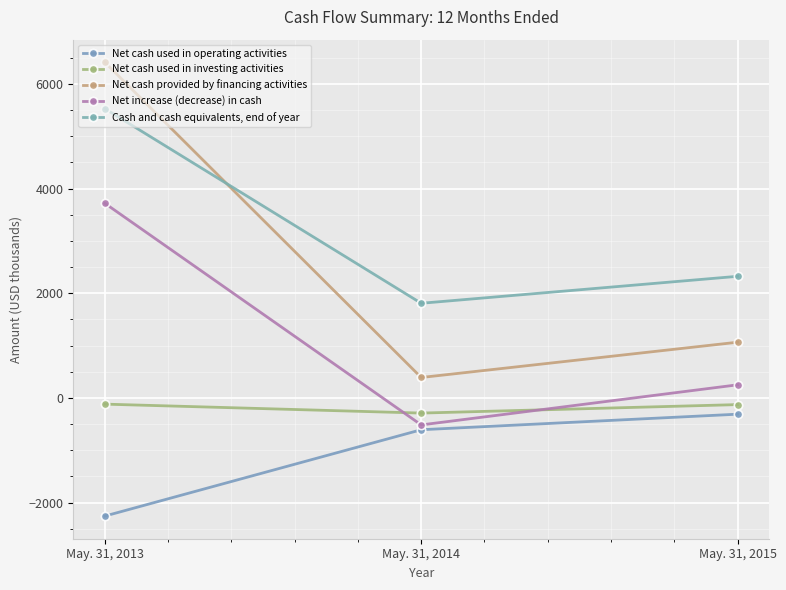

Is this an area chart (filled region under the line)?

No